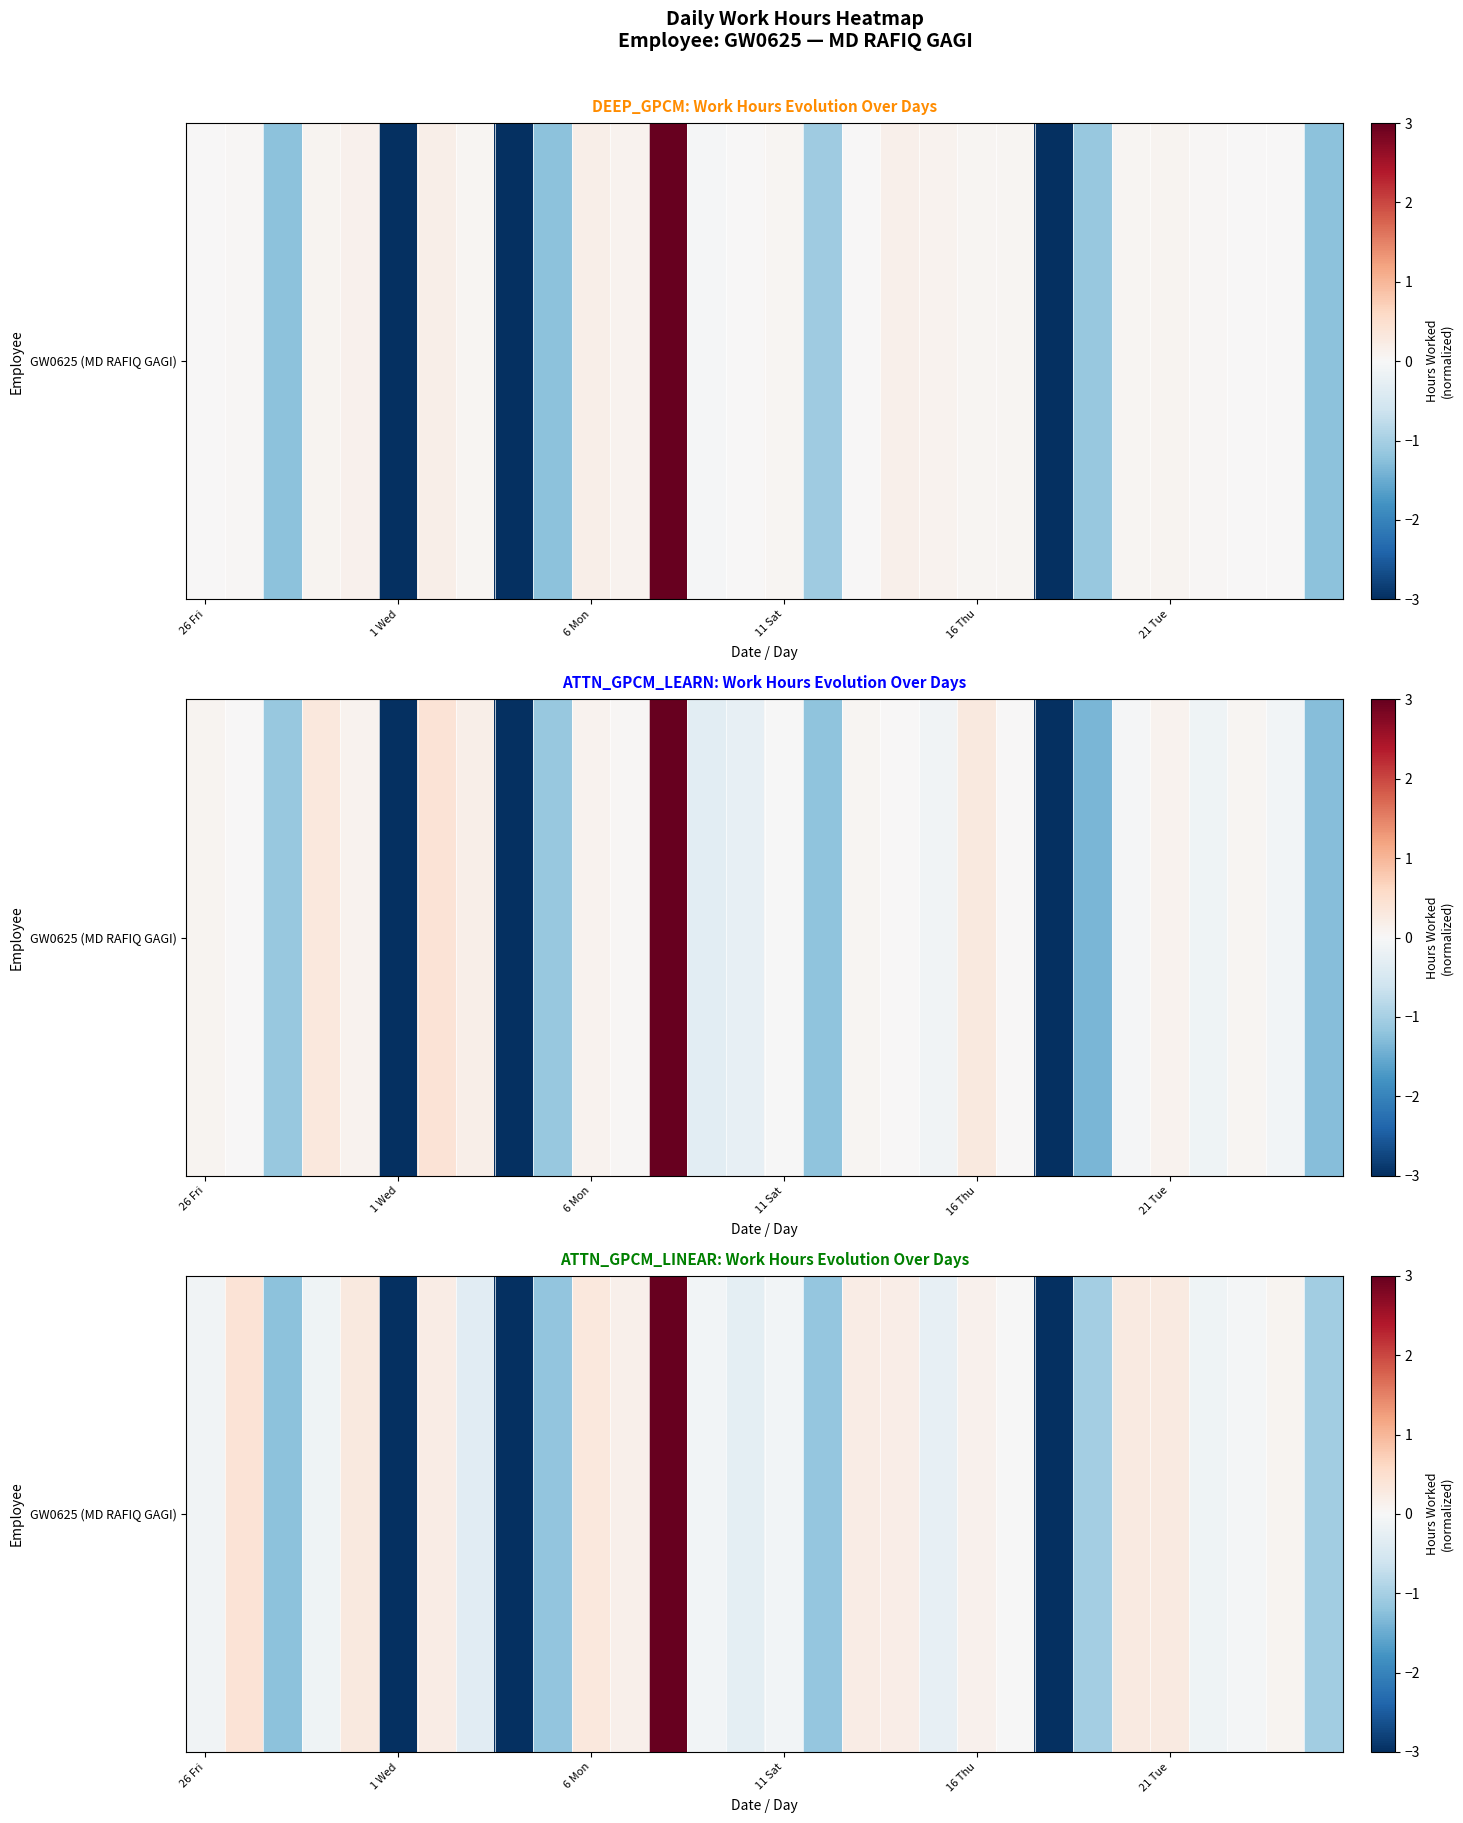

The value at 19 is -0.1. True or false?

False